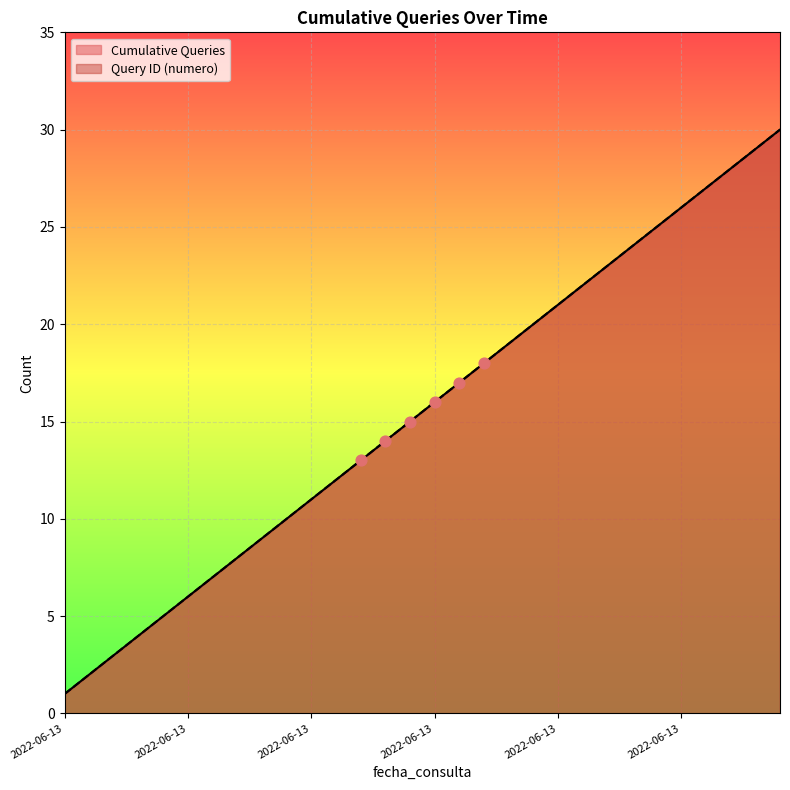

Which series reaches the maximum Y coordinate?

Cumulative Queries